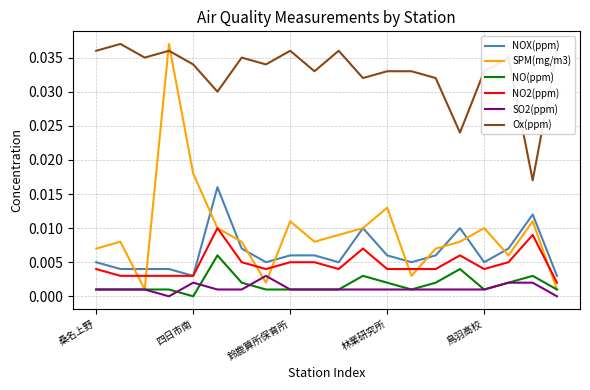

Which series has the largest total across all categories?

Ox(ppm)